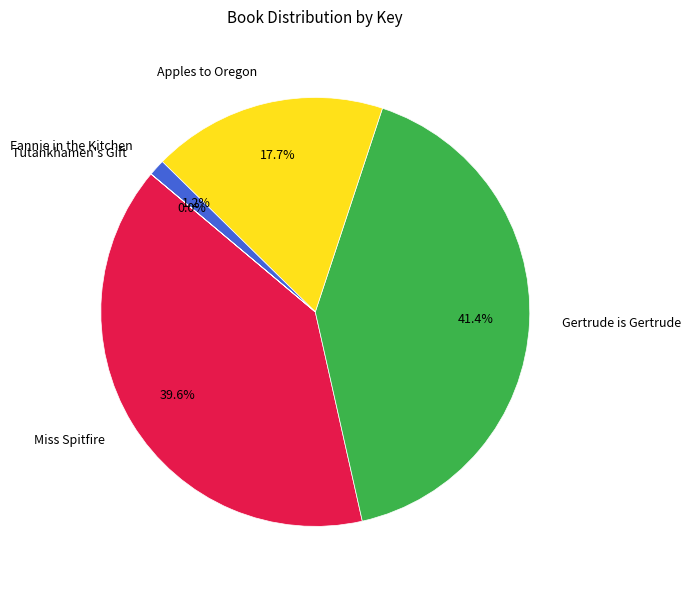

Which slice is the largest?

Gertrude is Gertrude